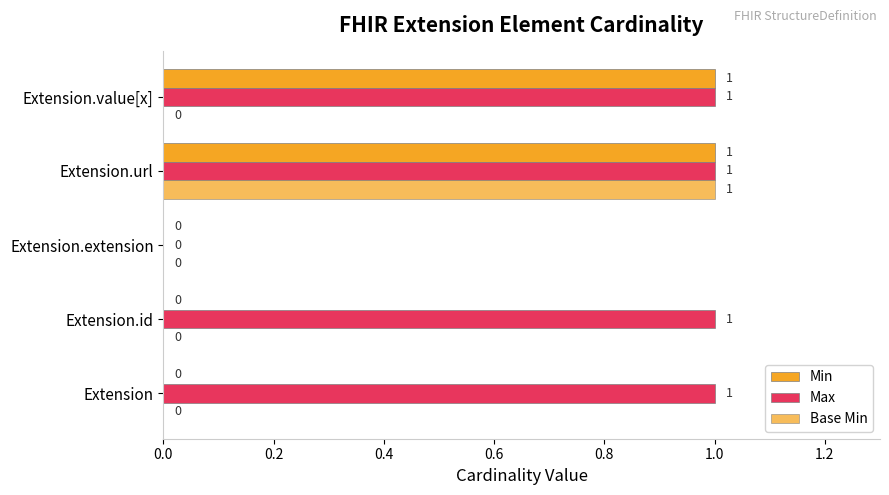

Count the number of data series in this chart.

3